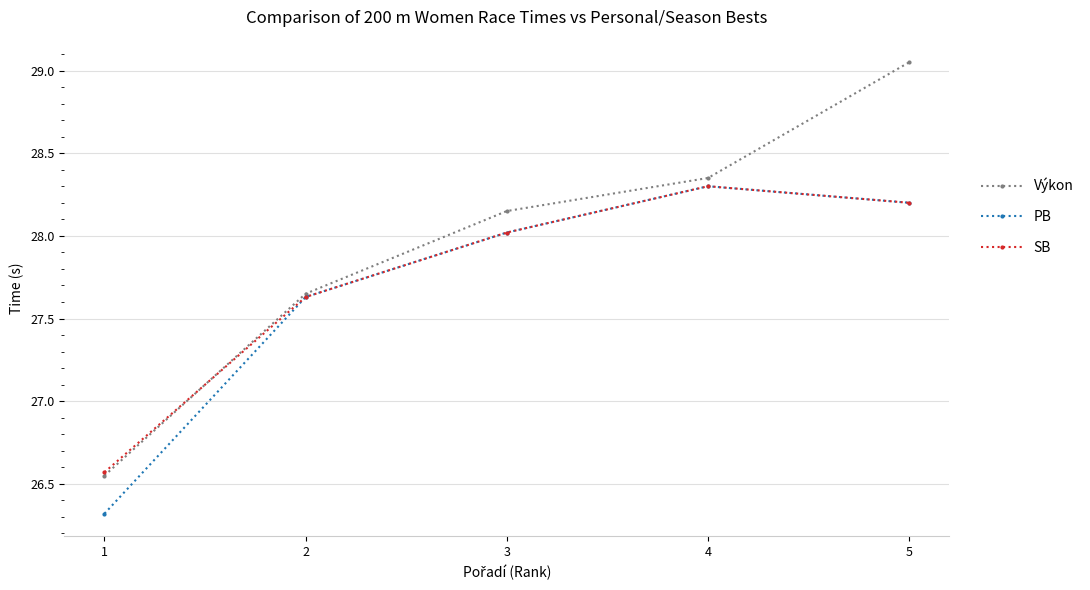

Which series has the widest spread of values?

Výkon